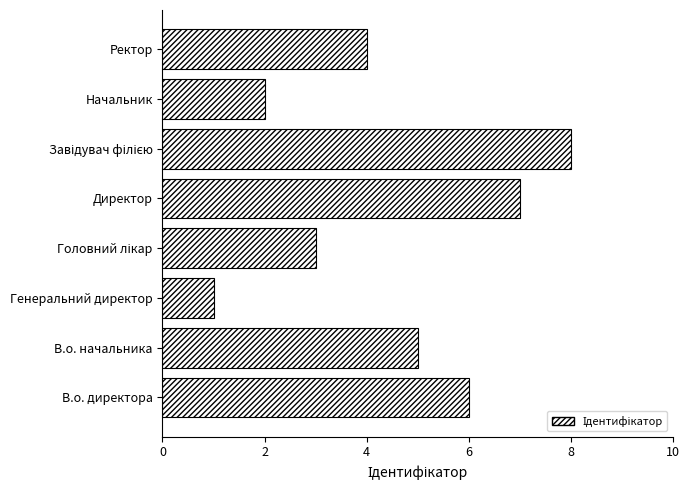

Reading bottom to top, what are all the values shown in this chart?

6	5	1	3	7	8	2	4